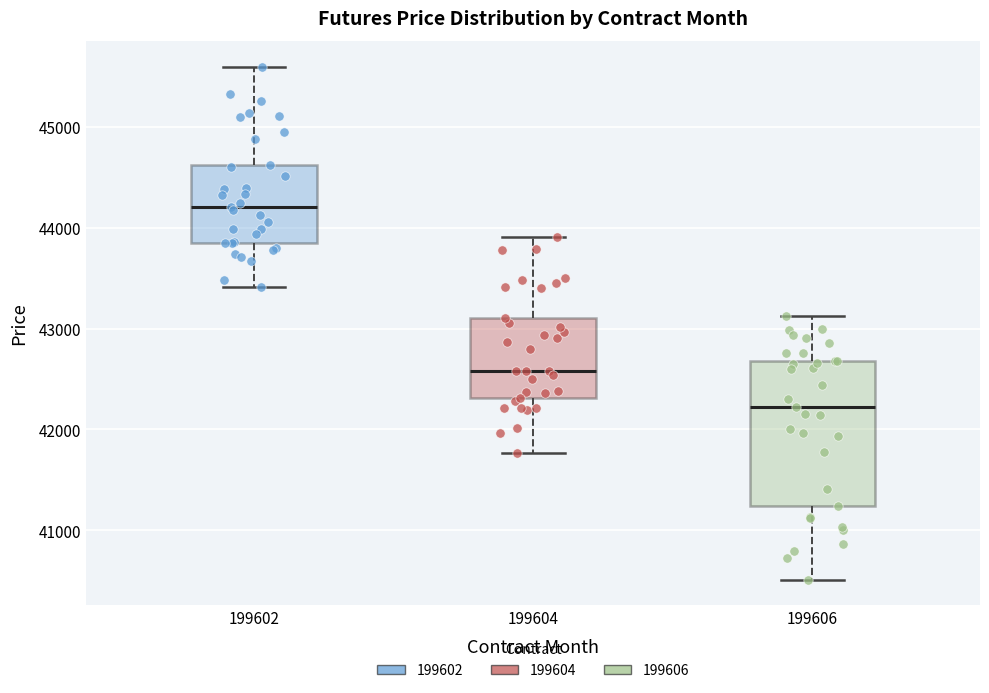

Which box is the tallest, from its lower edge to its upper edge?

199606